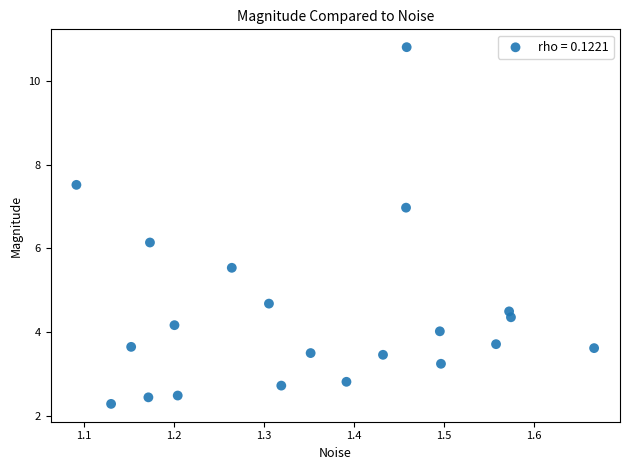

What is the range of X values (max minus min)?

0.6